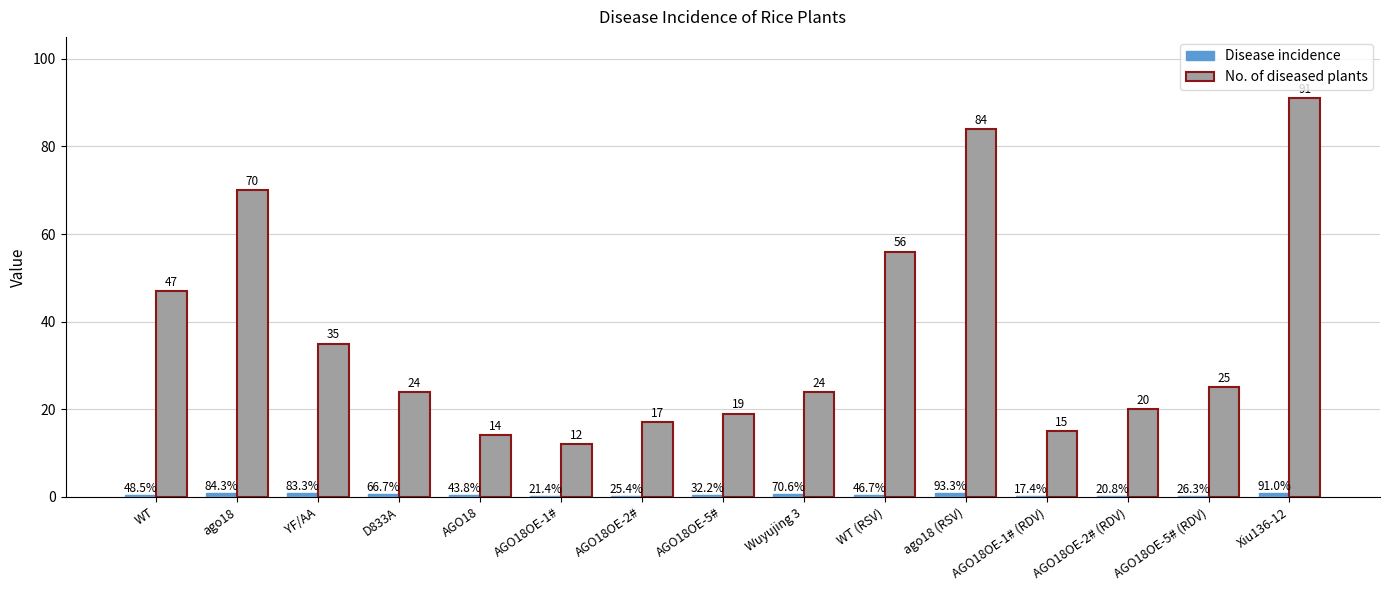

Between AGO18OE-2# and AGO18OE-1# (RDV), which series saw the biggest shift?

No. of diseased plants